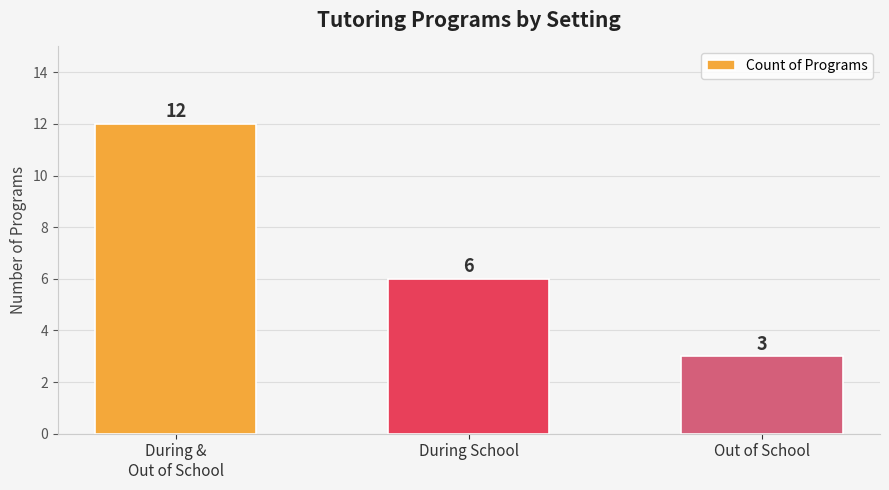

Which label corresponds to the smallest value in the chart?

Out of School